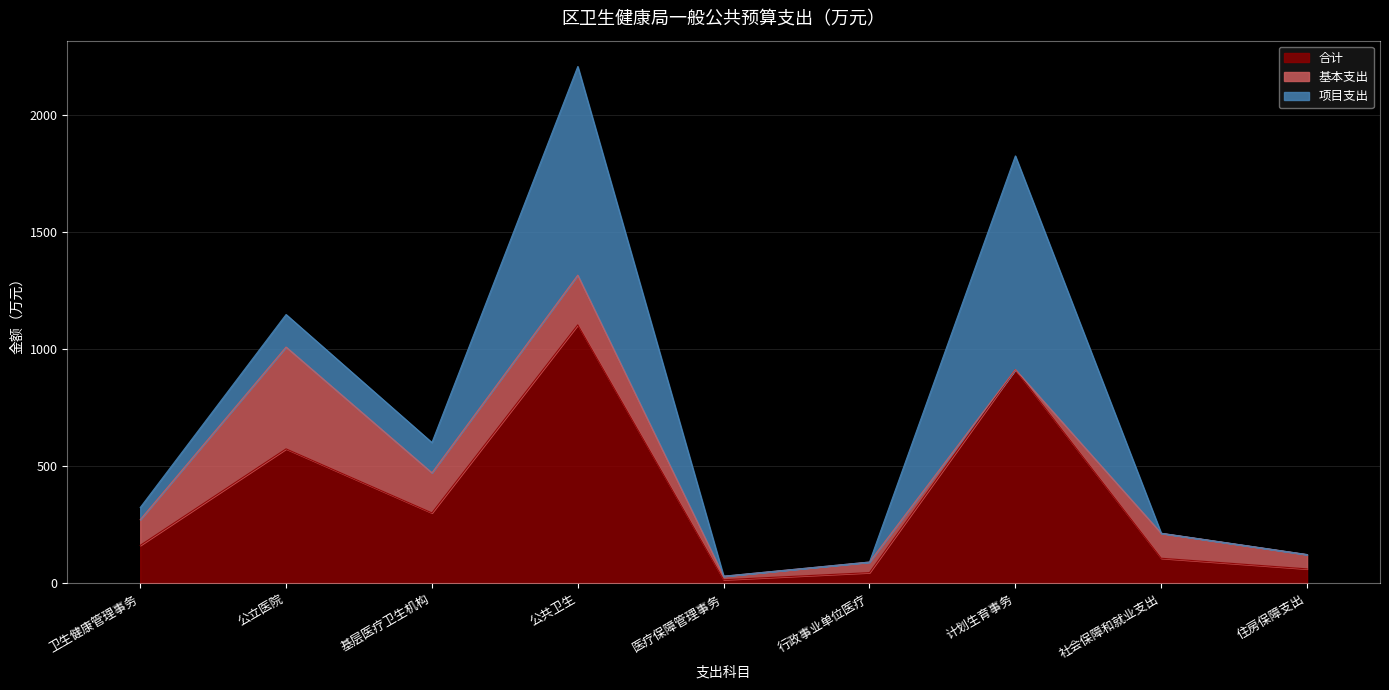

At which label does 项目支出 reach its peak?

计划生育事务